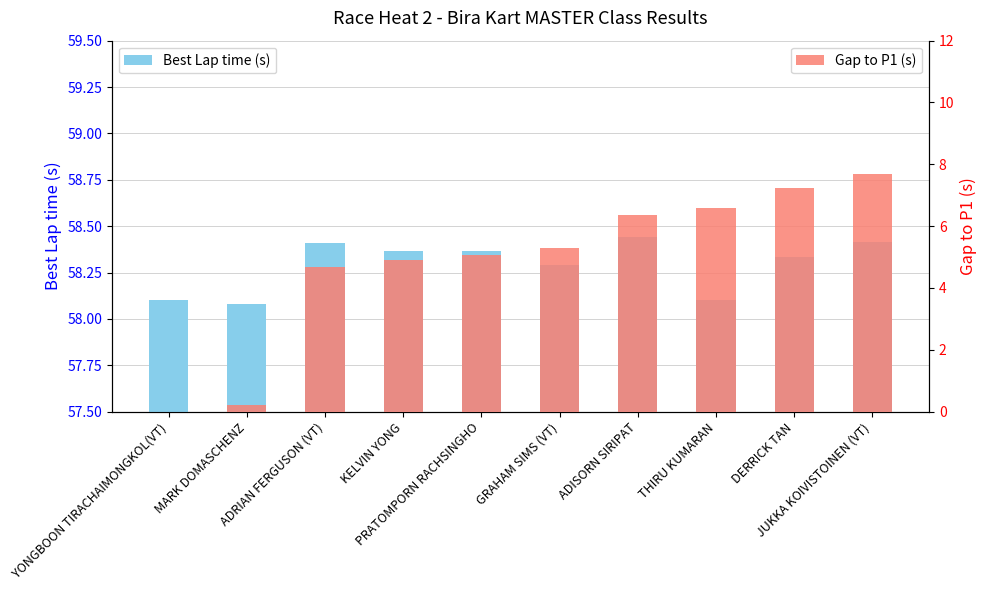

Between MARK DOMASCHENZ and THIRU KUMARAN, which is larger?

THIRU KUMARAN